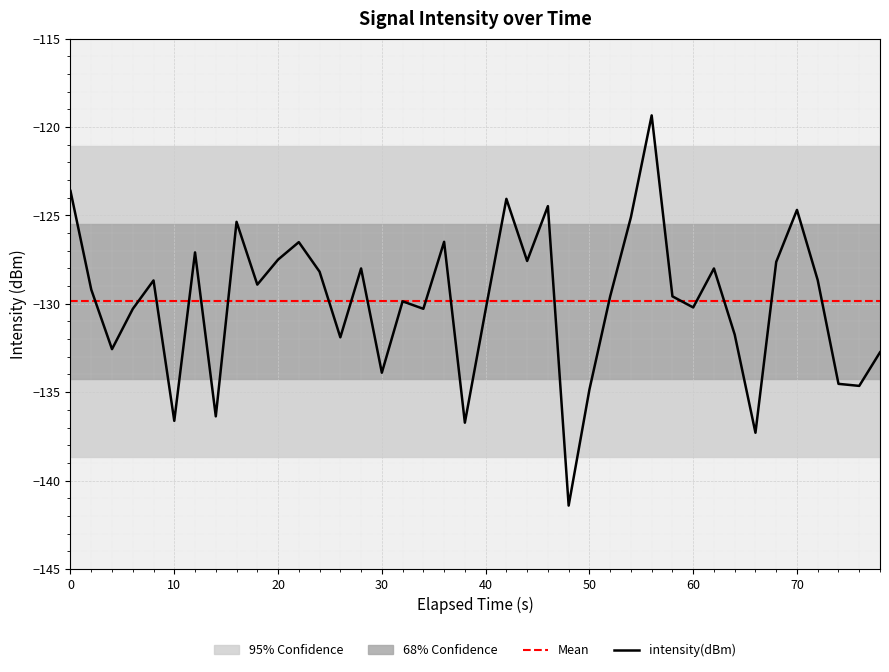

True or false: the data has more than 2 interior local peaks.

True